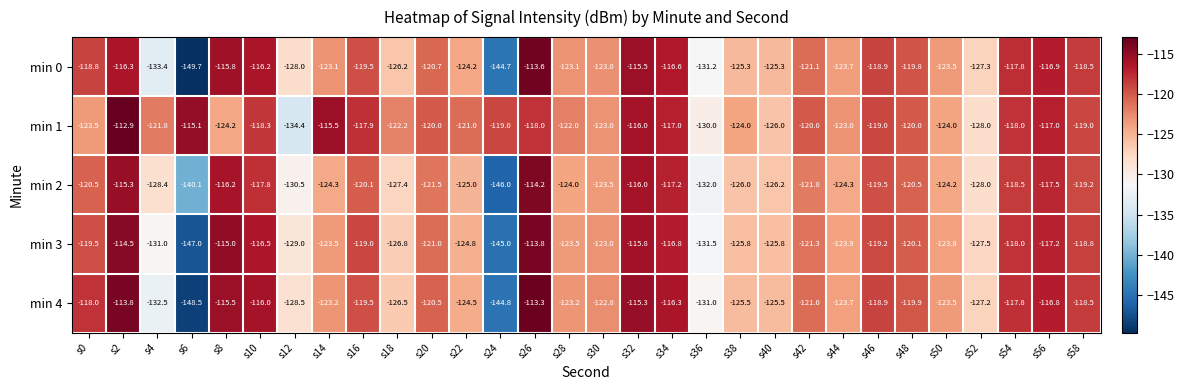

What is the sum of all min 4 values?

-3692.0